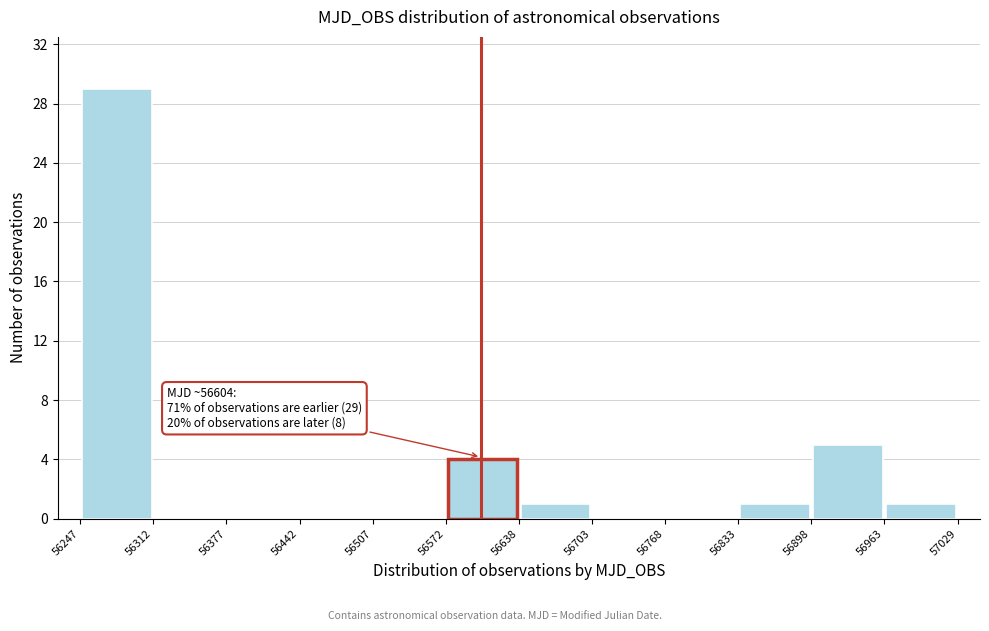

Over which range of the x-axis is the bar tallest?

56247 to 56312